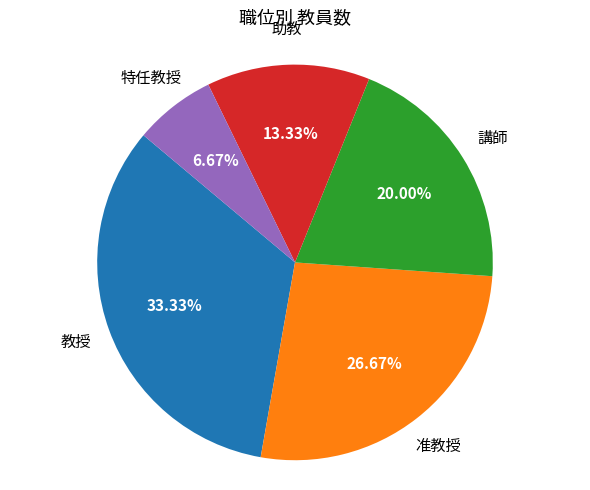

How many slices are in this pie chart?

5